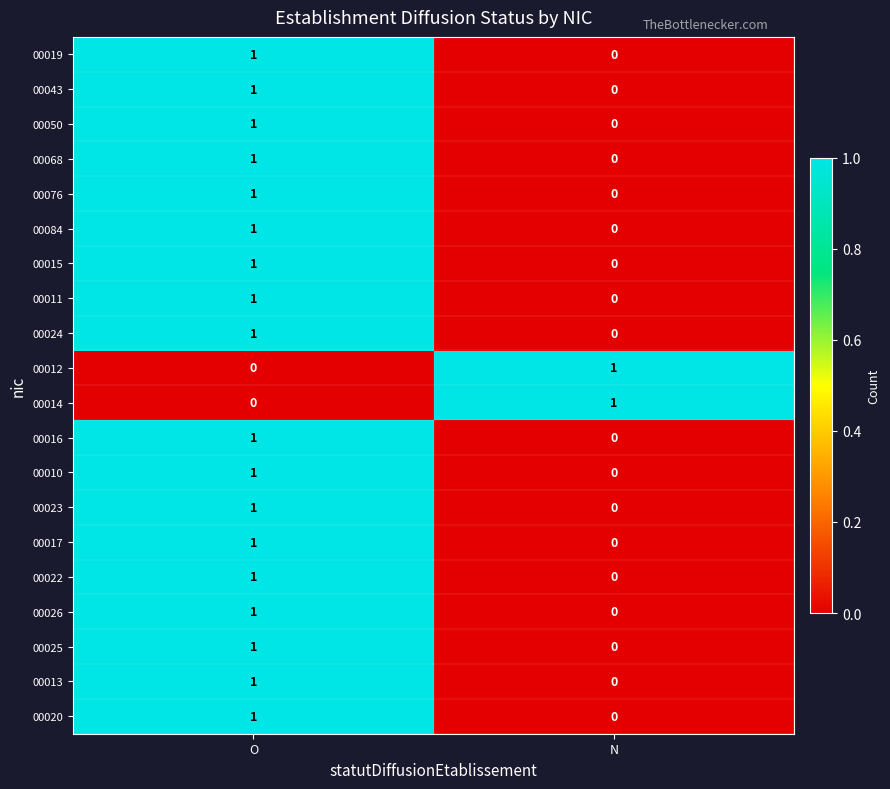

List the labels in order of 00068 value, smallest first.

N, O